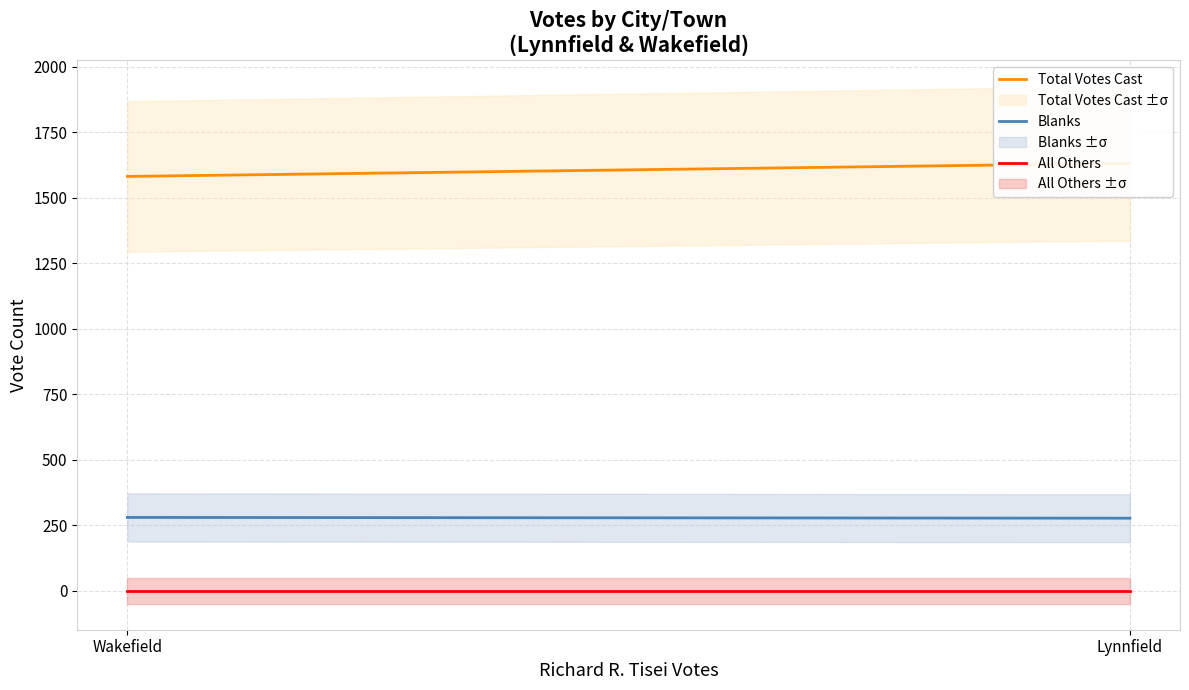

What is the difference between the Total Votes Cast values at Wakefield and Lynnfield?

50